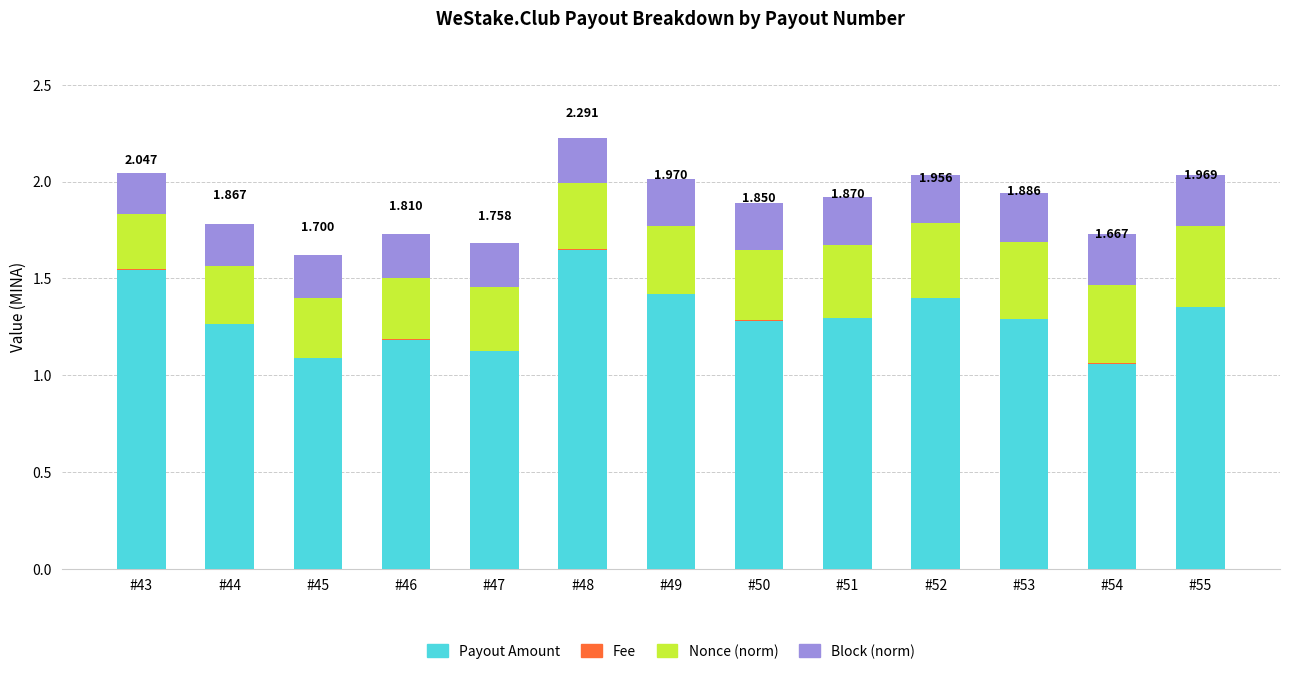

Count the number of data series in this chart.

4